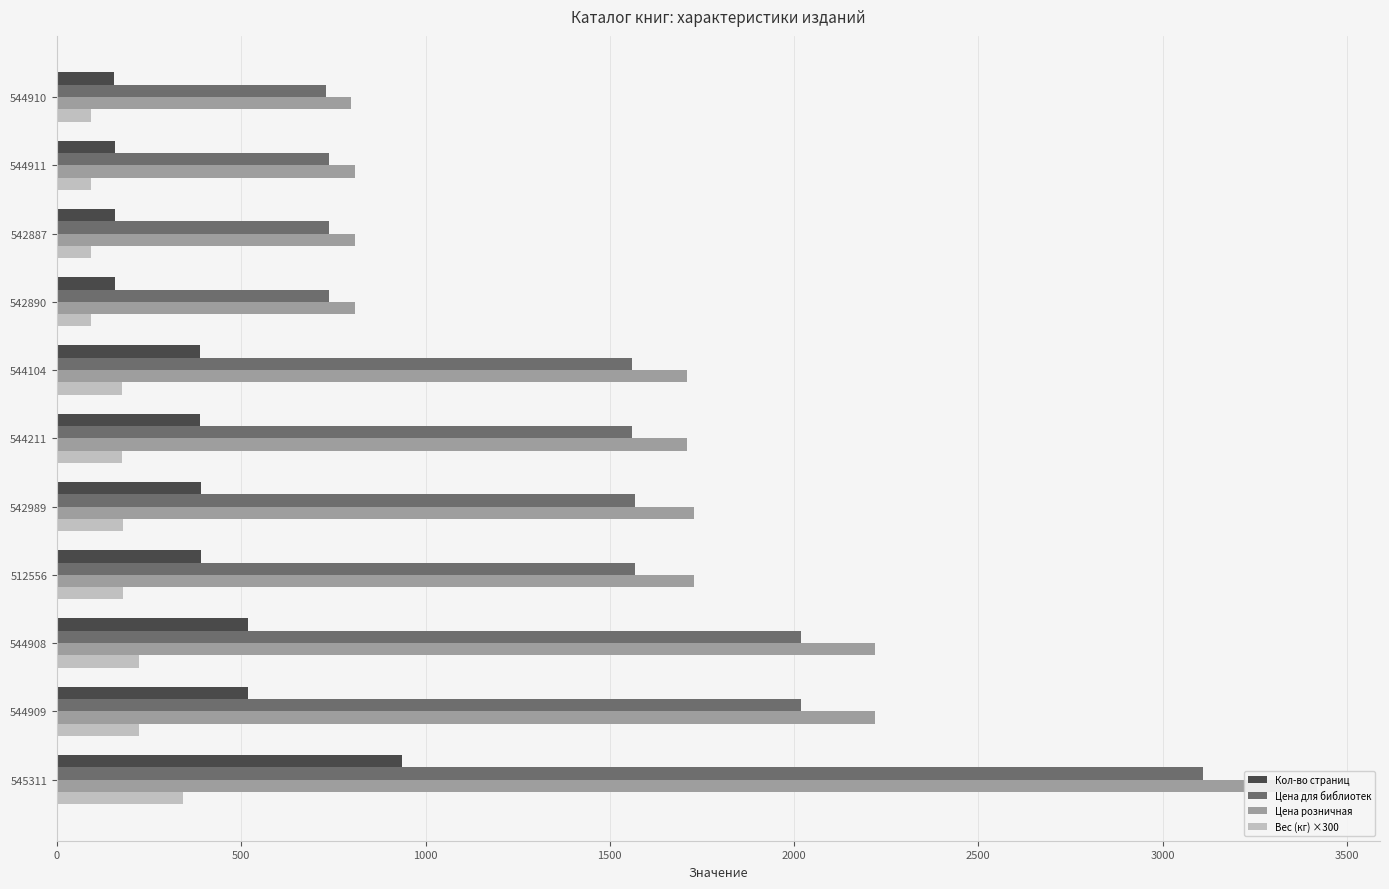

The Цена для библиотек series shows 2019.0 at 544908. True or false?

True